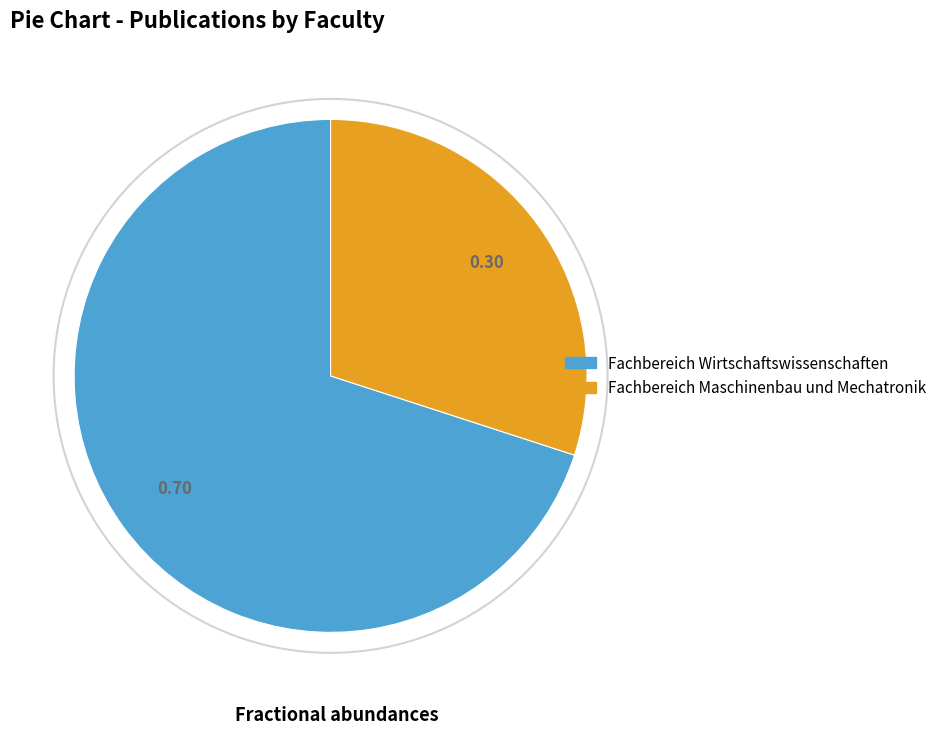

Between Fachbereich Maschinenbau und Mechatronik and Fachbereich Wirtschaftswissenschaften, which is larger?

Fachbereich Wirtschaftswissenschaften